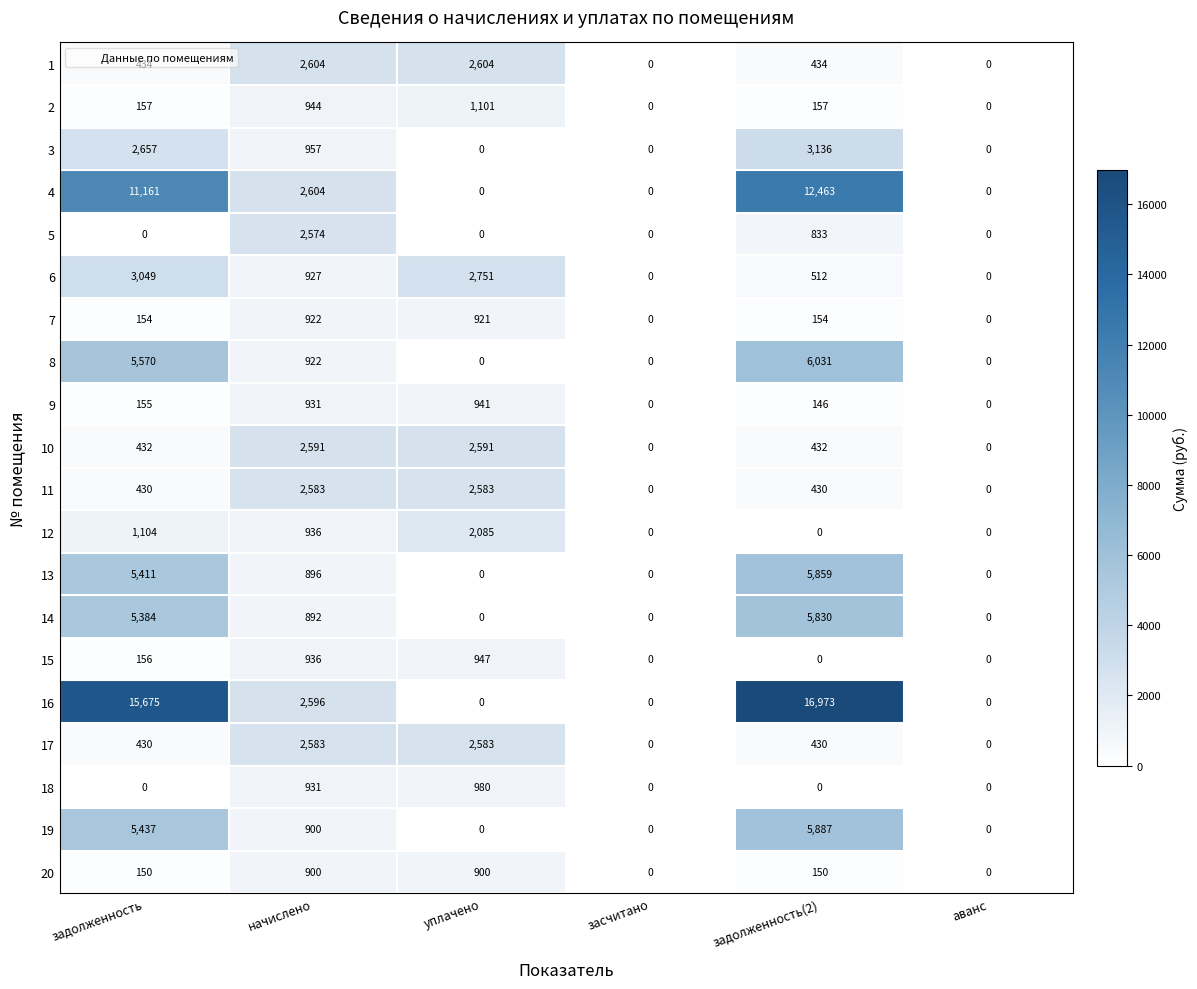

What is the total value across all series at задолженность?

57946